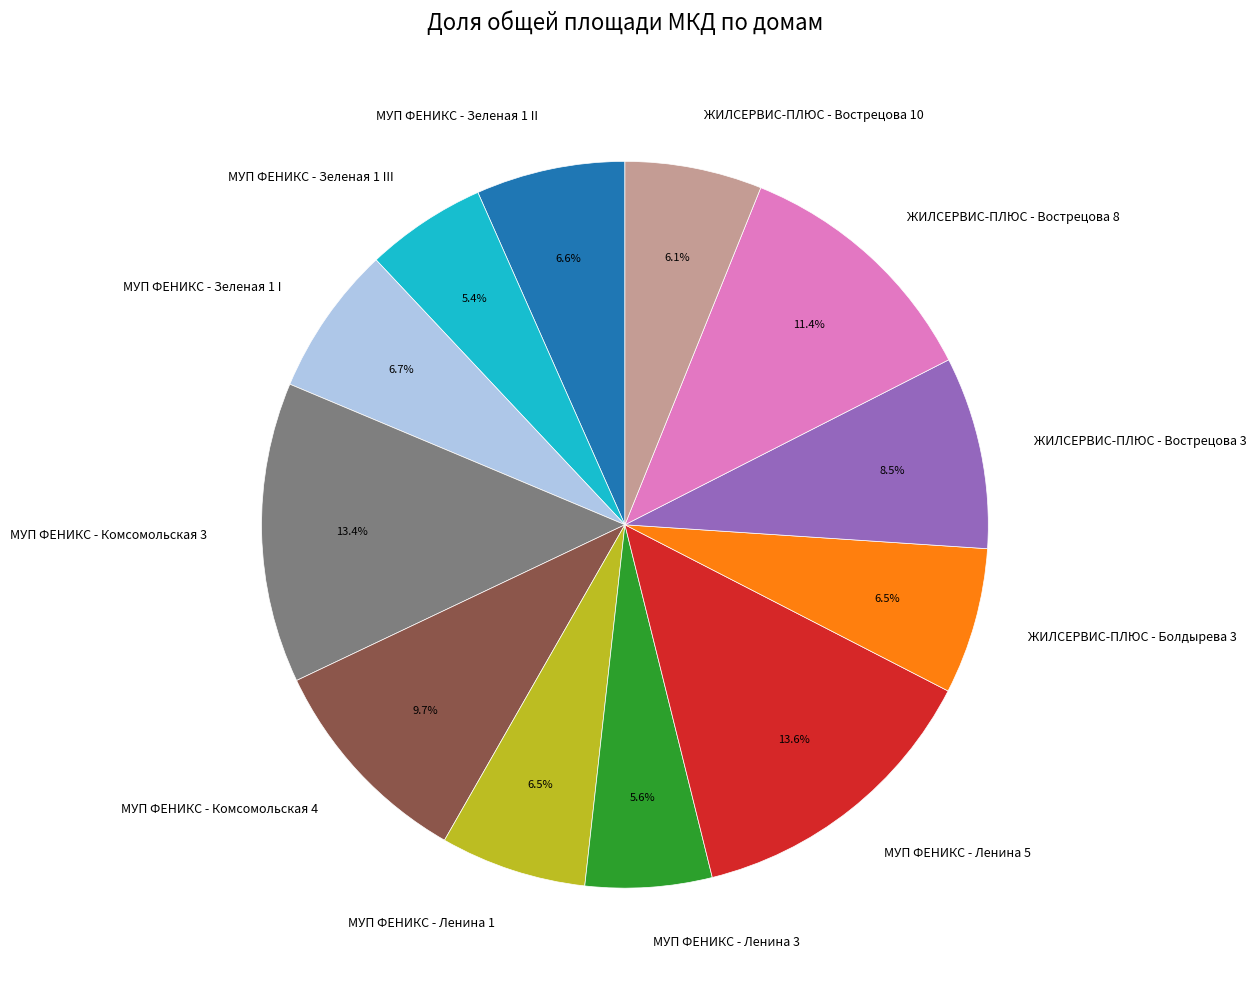

Approximately how many times larger is the value at ЖИЛСЕРВИС-ПЛЮС - Вострецова 10 compared to ЖИЛСЕРВИС-ПЛЮС - Вострецова 3?

0.7